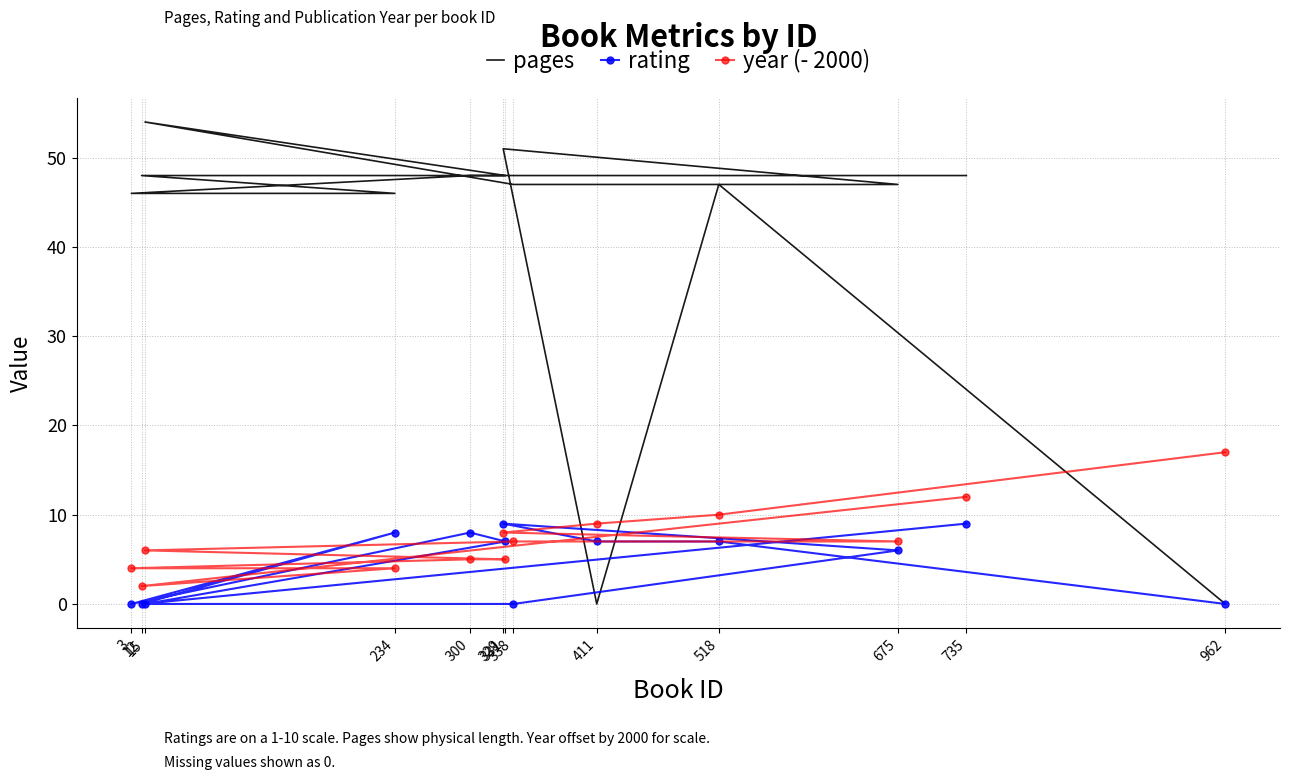

After their last crossing, which series has the higher values: rating or year (- 2000)?

year (- 2000)